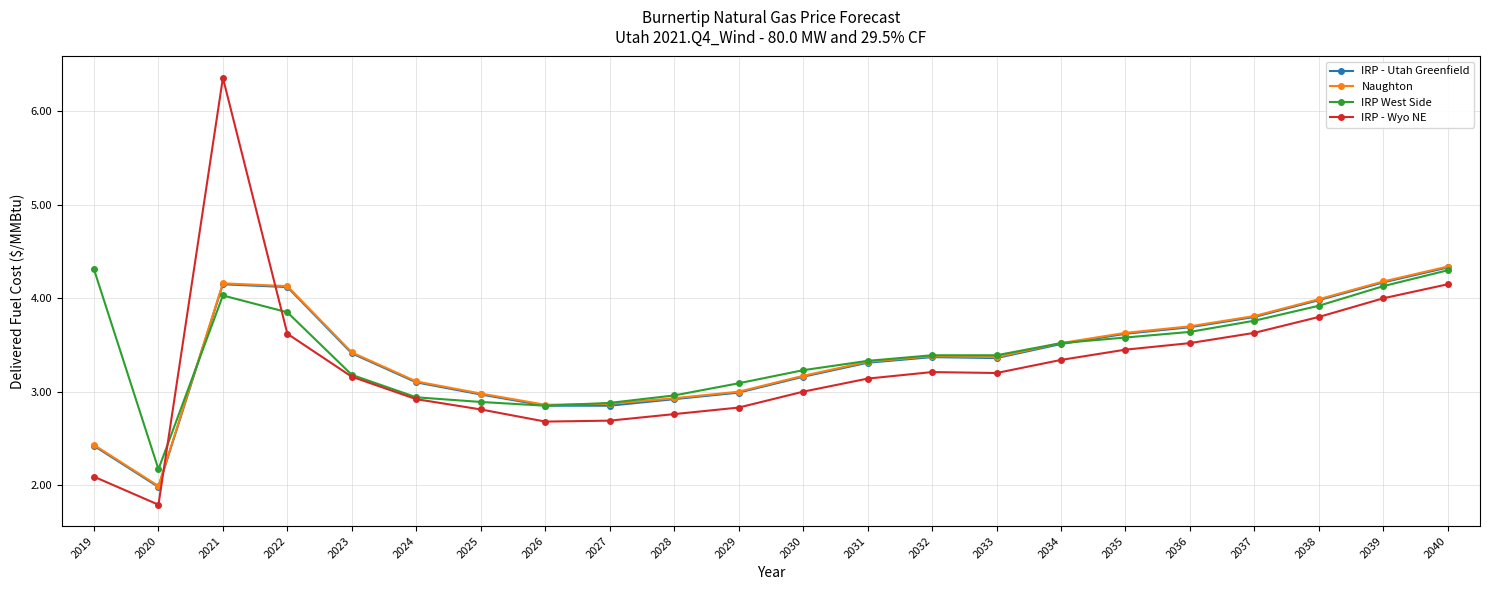

What is the spread (max minus min) of values at 2028?

0.2